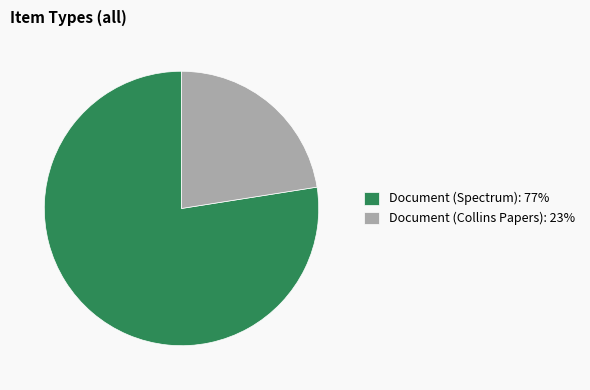

True or false: Document (Spectrum): 77% accounts for 71% of the total.

False